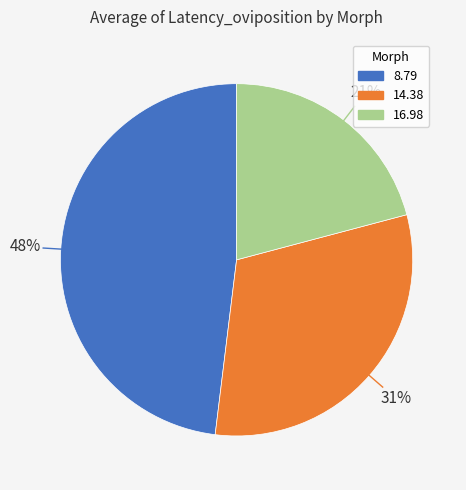

The 8.79 slice represents 36% of the pie. True or false?

False